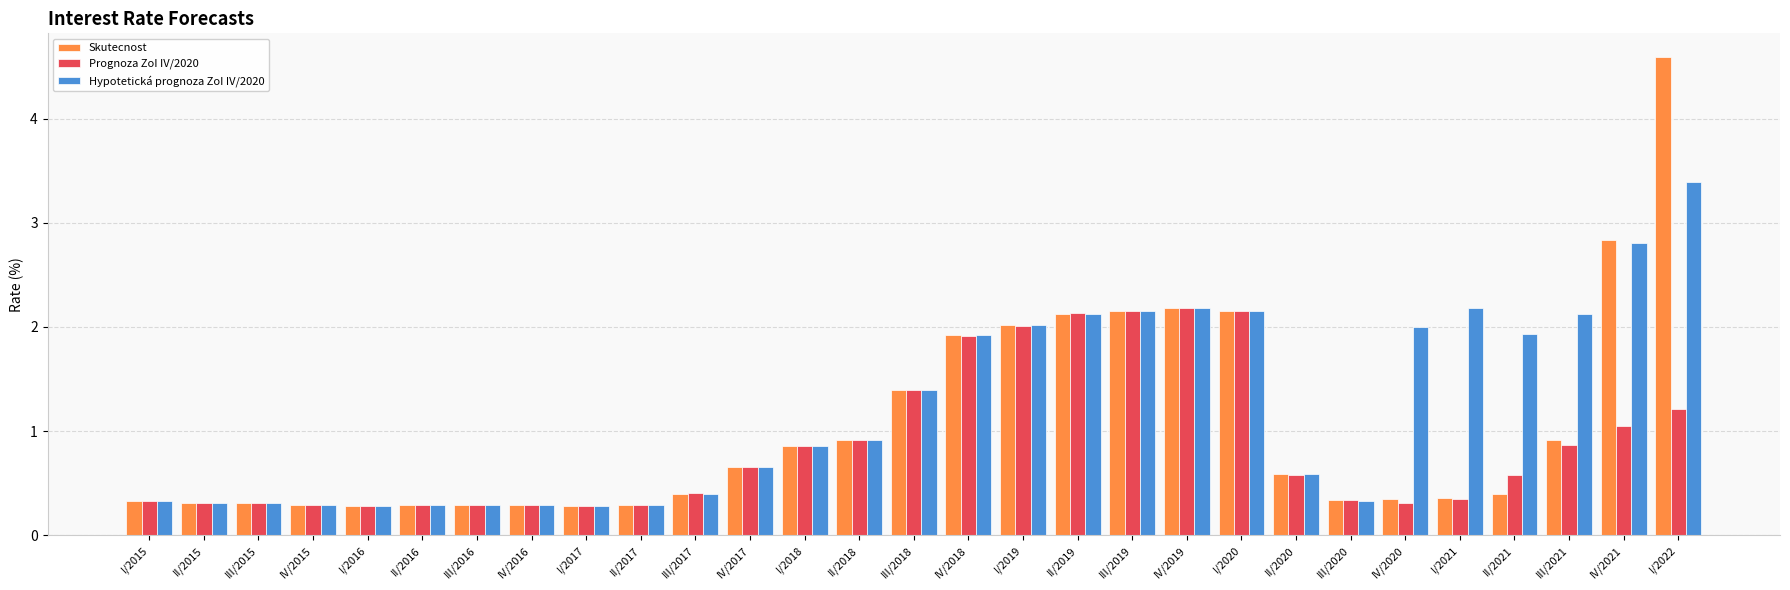

At which category does the chart reach its peak across all series?

I/2022